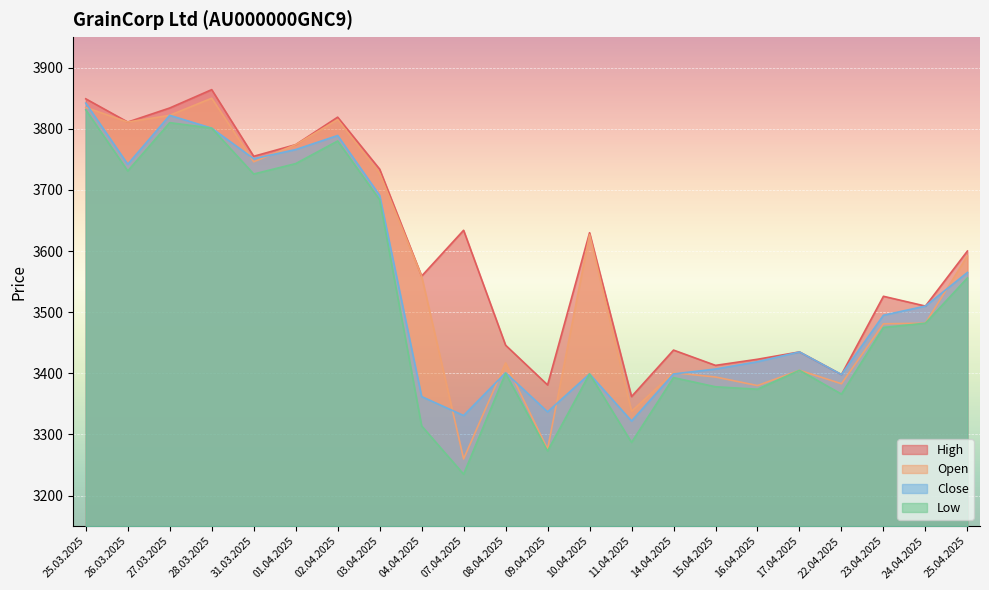

What is the value of the High point at the 10th from the left?

3634